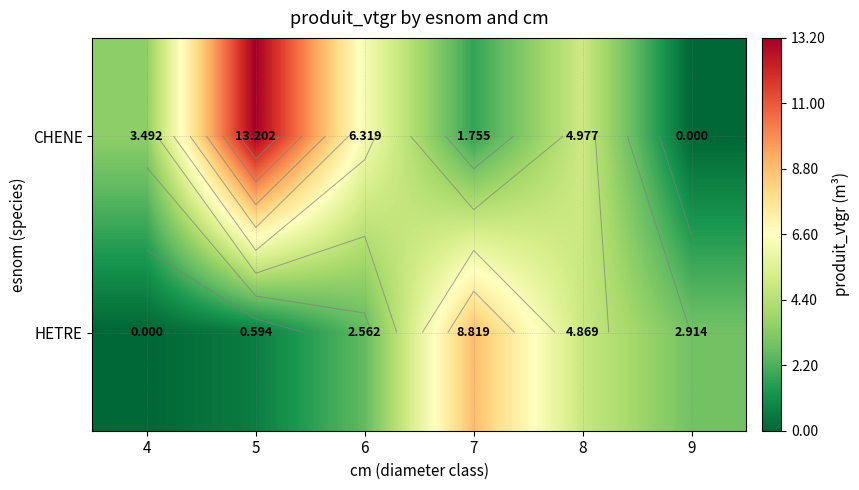

List the labels in order of CHENE value, smallest first.

9, 7, 4, 8, 6, 5